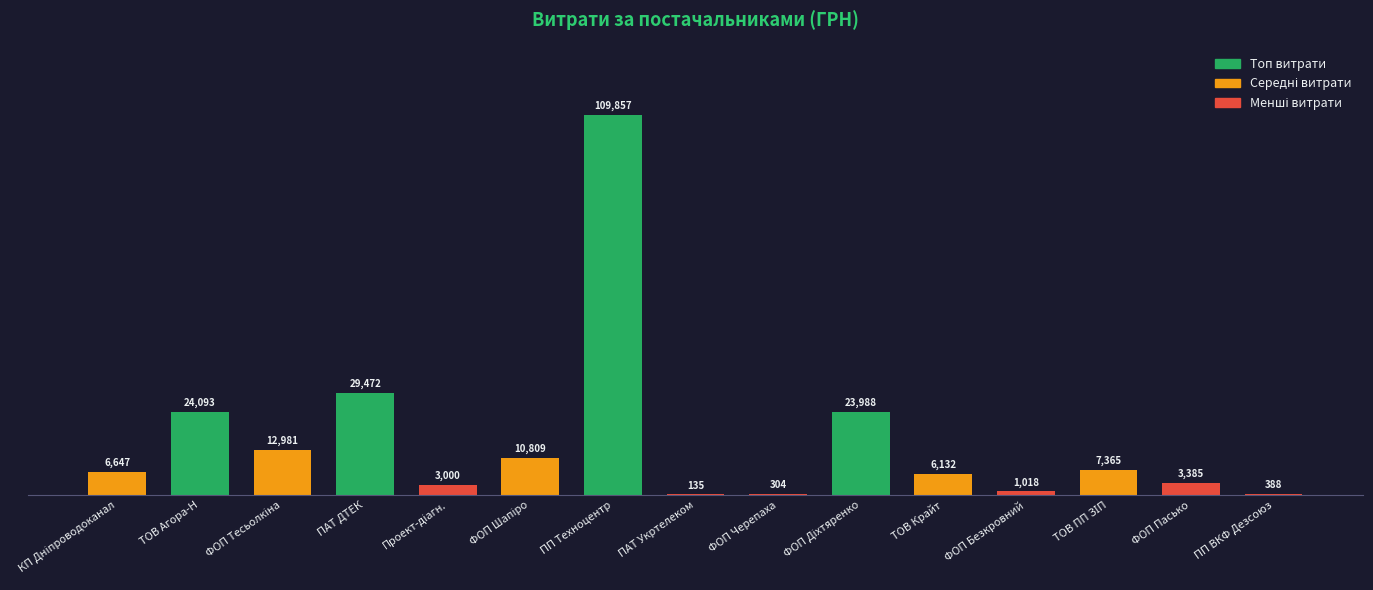

At which label is the value closest to 54995?

ПАТ ДТЕК